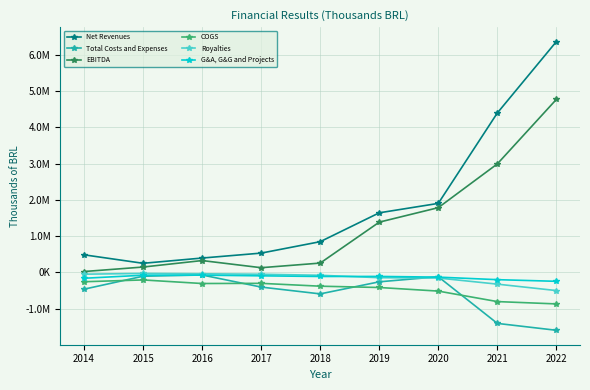

Which series has the largest total across all categories?

Net Revenues